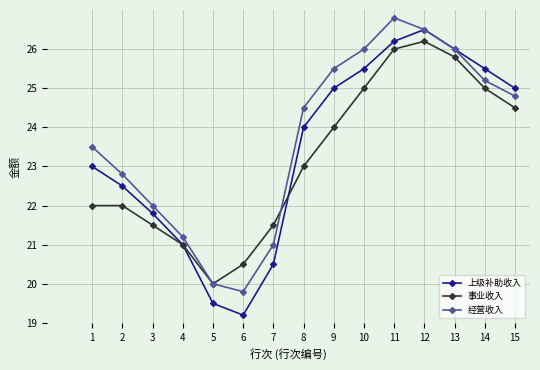

Reading left to right, what are all the values shown in this chart?

上级补助收入: 1=23.0	2=22.5	3=21.8	4=21.0	5=19.5	6=19.2	7=20.5	8=24.0	9=25.0	10=25.5	11=26.2	12=26.5	13=26.0	14=25.5	15=25.0
事业收入: 1=22.0	2=22.0	3=21.5	4=21.0	5=20.0	6=20.5	7=21.5	8=23.0	9=24.0	10=25.0	11=26.0	12=26.2	13=25.8	14=25.0	15=24.5
经营收入: 1=23.5	2=22.8	3=22.0	4=21.2	5=20.0	6=19.8	7=21.0	8=24.5	9=25.5	10=26.0	11=26.8	12=26.5	13=26.0	14=25.2	15=24.8